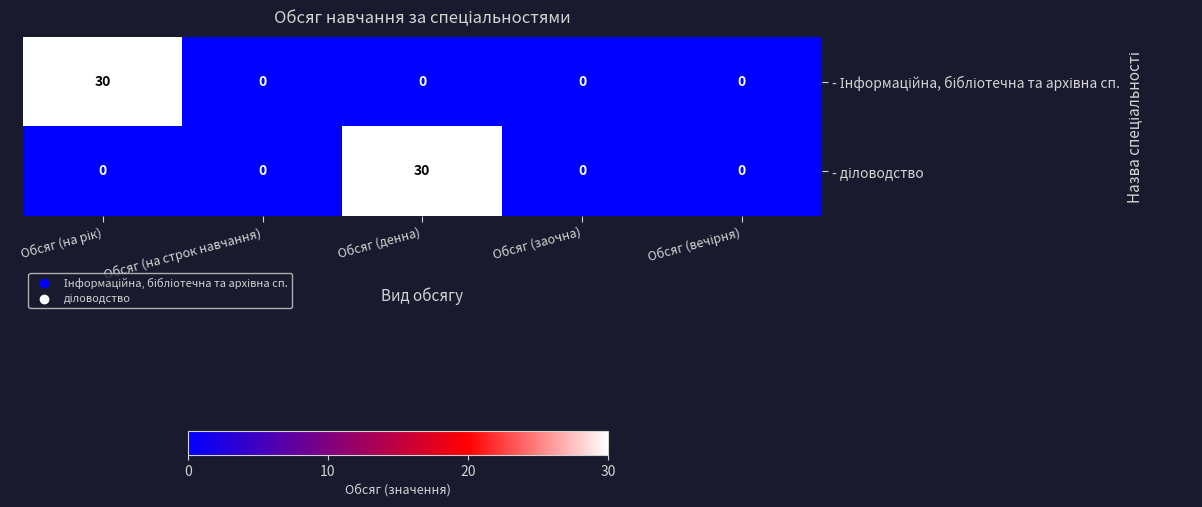

What is the total value across all series at Обсяг (денна)?

30